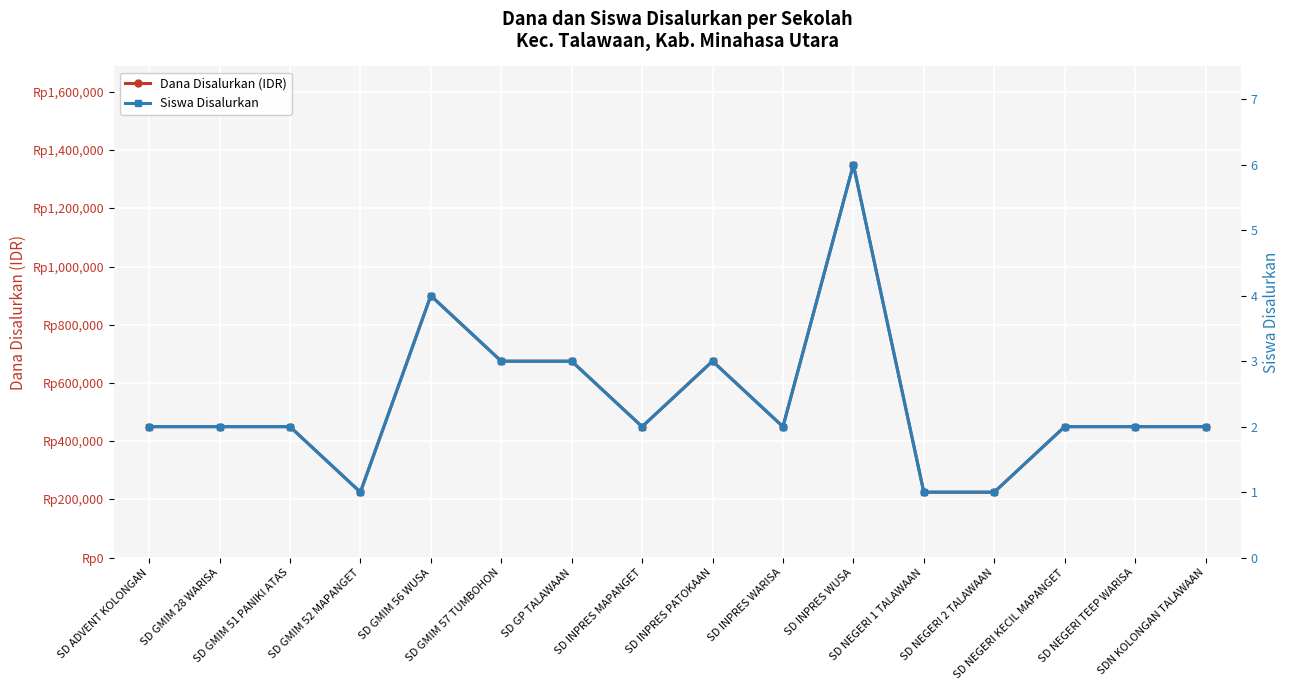

Where is the first local maximum for Dana Disalurkan (IDR)?

SD GMIM 56 WUSA